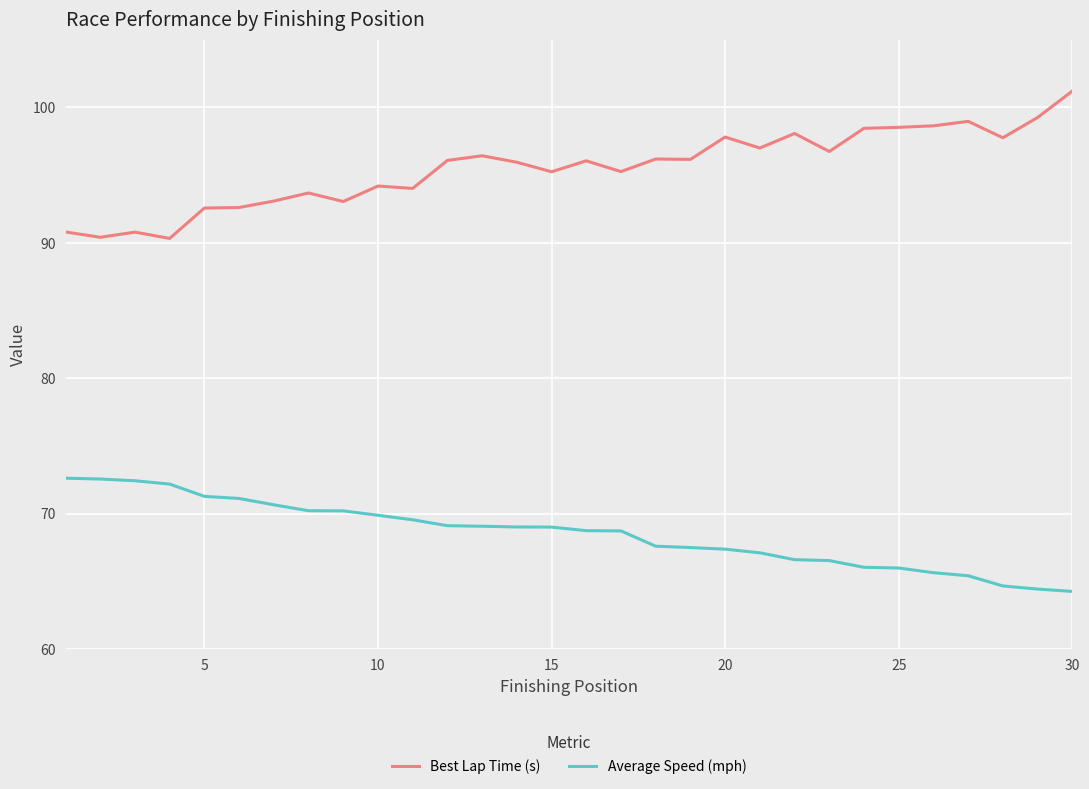

What is the difference between the second highest and second lowest values in the Best Lap Time (s) series?

8.8